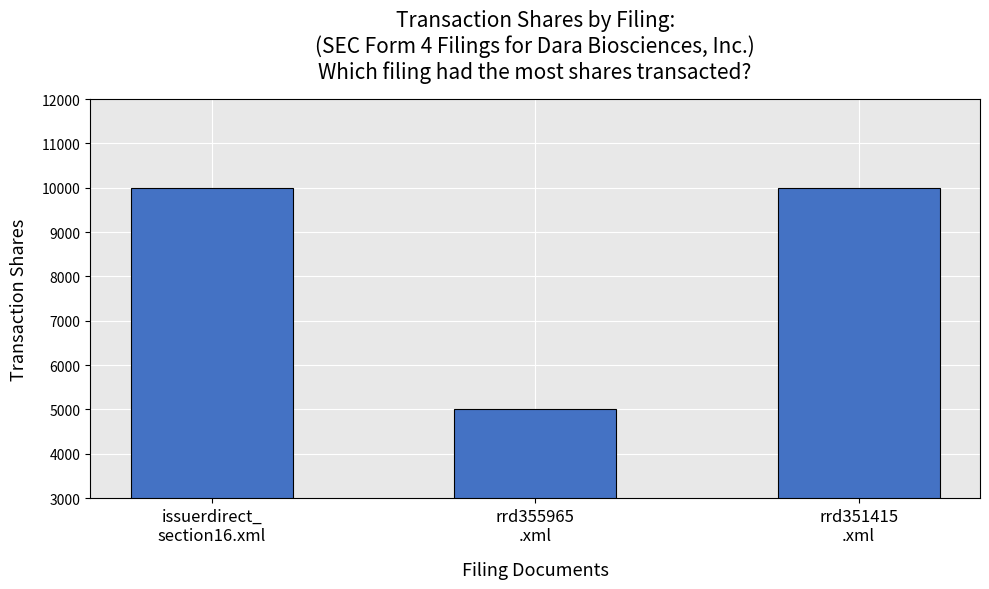

How many values are below 10000?

1